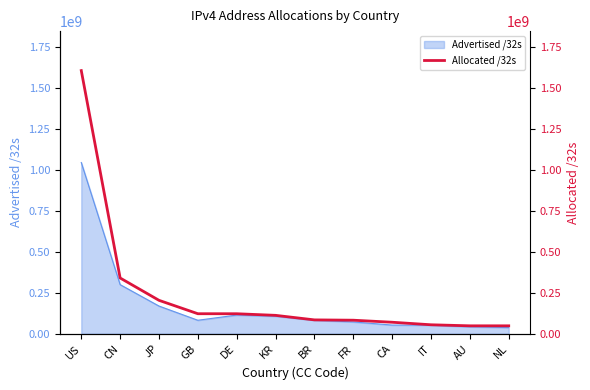

List the labels in order of value, largest first.

US, CN, JP, GB, DE, KR, BR, FR, CA, IT, AU, NL